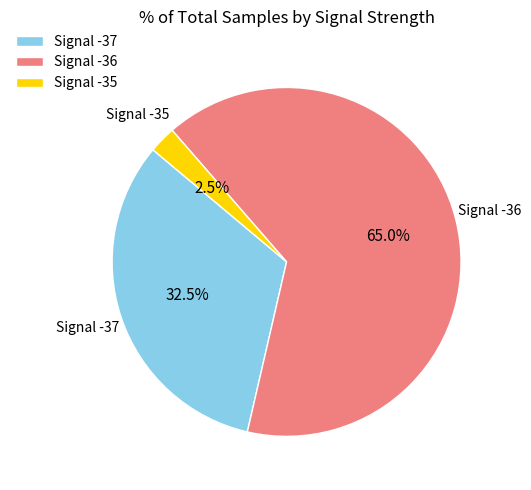

Which has a higher value, Signal -35 or Signal -37?

Signal -37